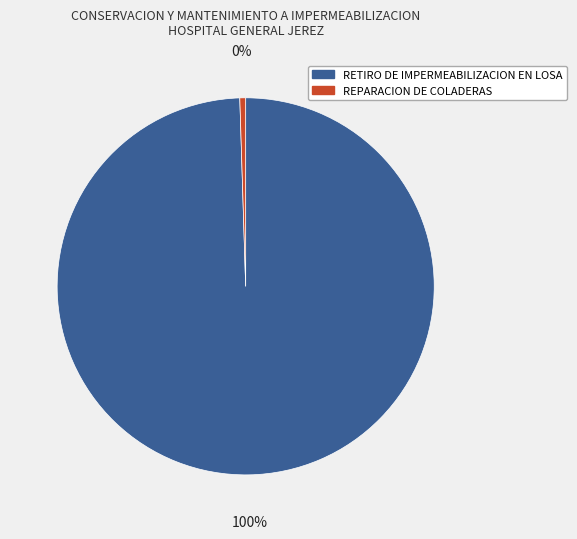

How many segments does this pie chart have?

2